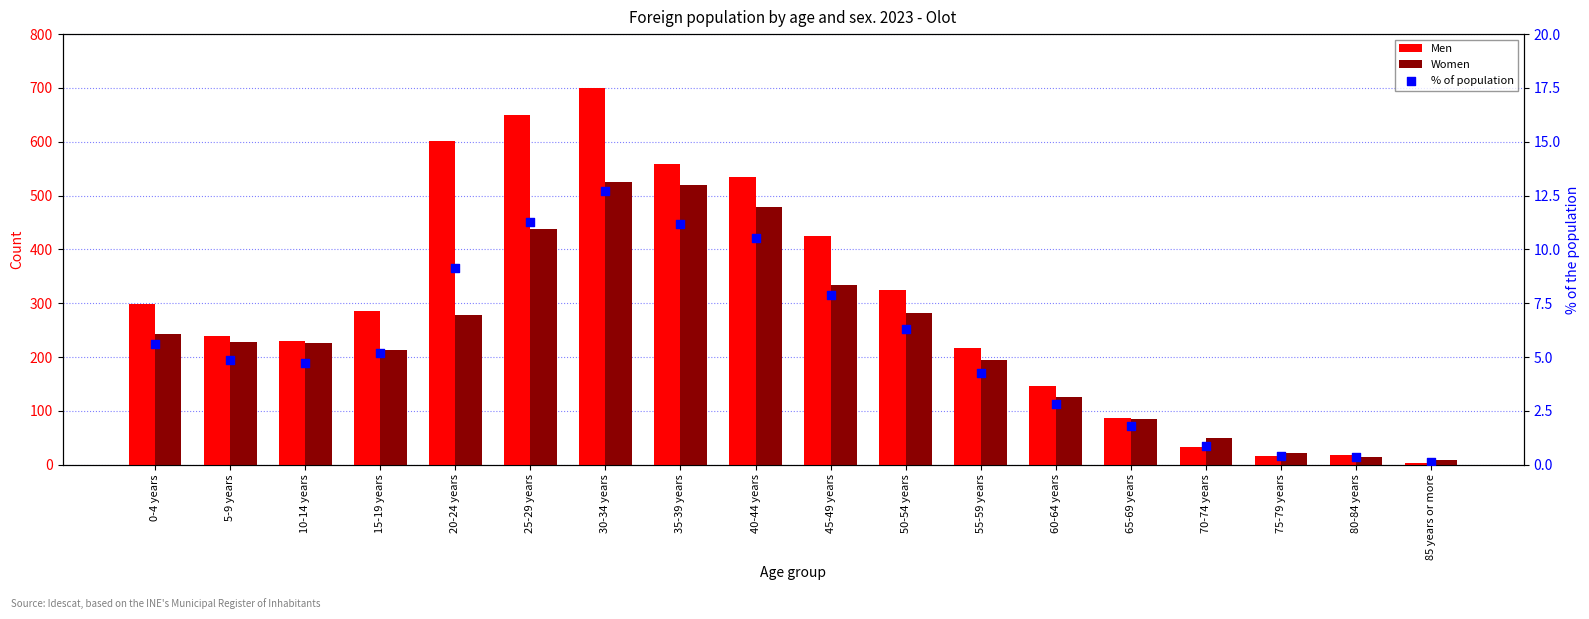

What are all the series names shown in the legend?

Men, Women, % of population